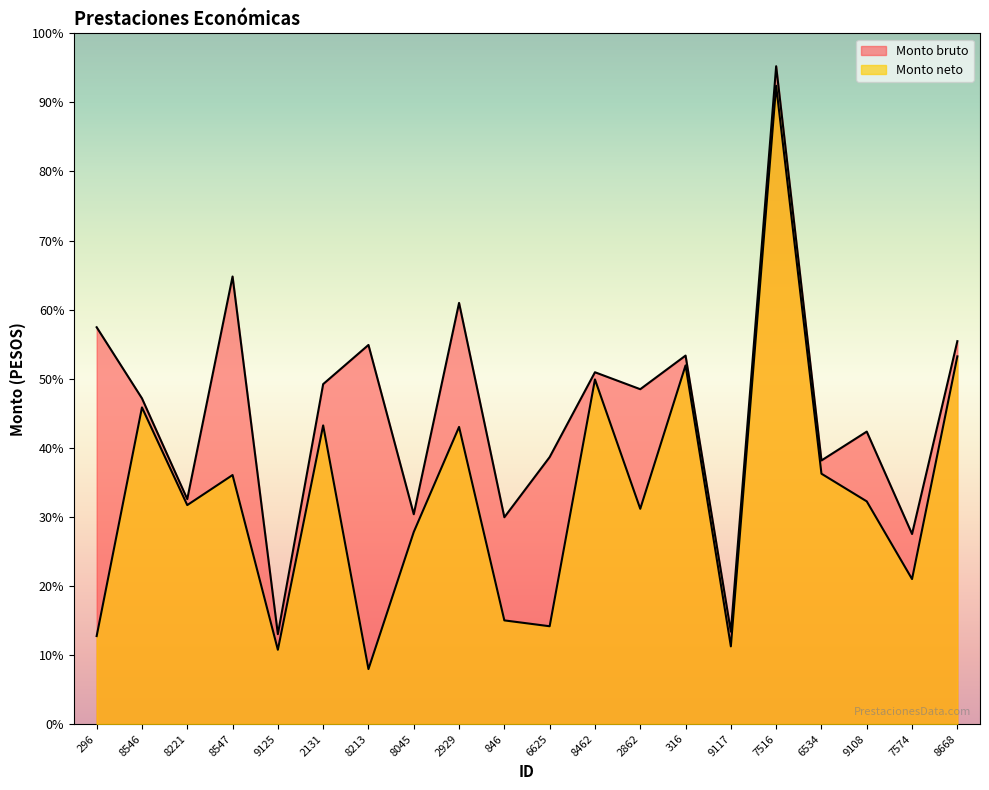

Where does the Monto bruto series first go above 37615?

296